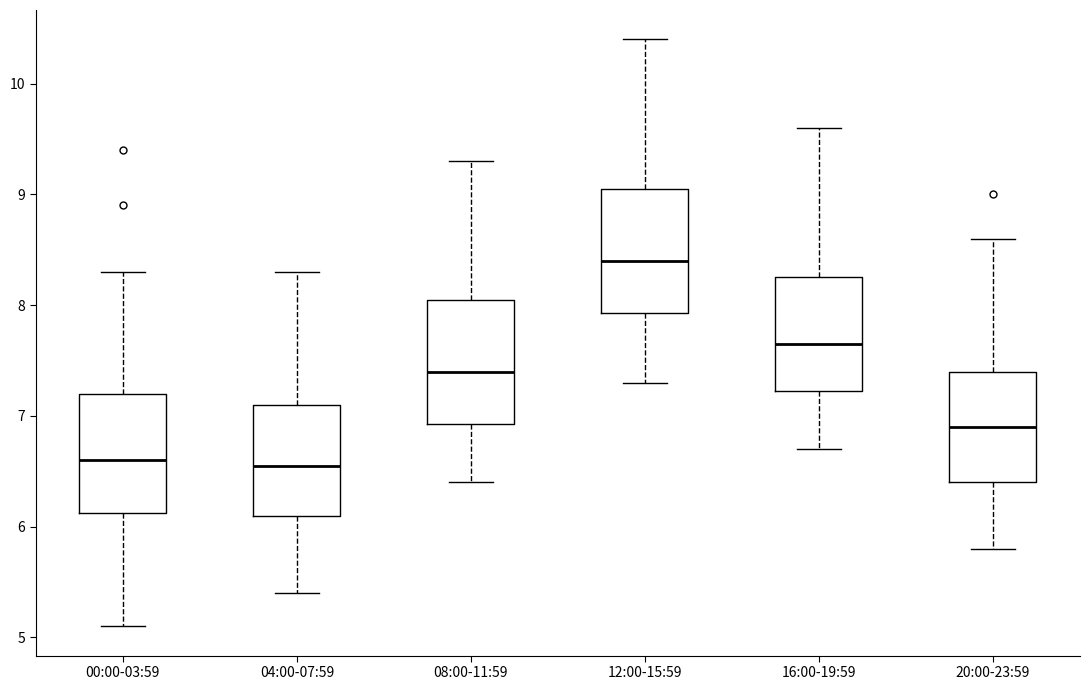

Which box has the highest median line?

12:00-15:59